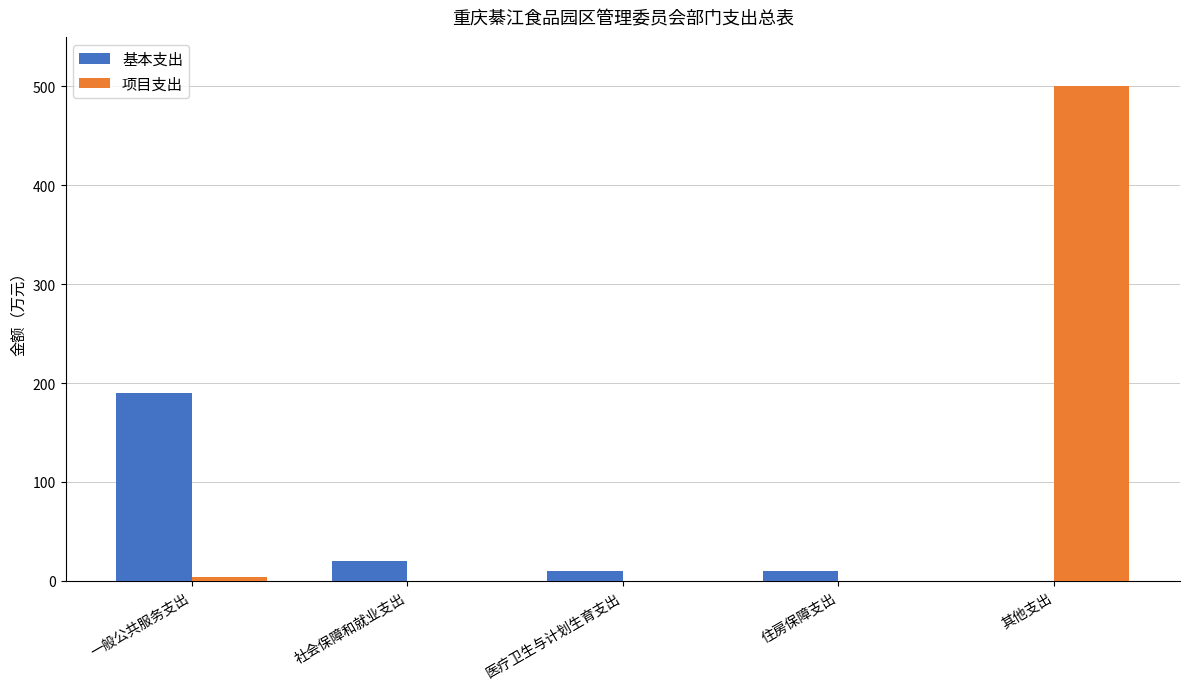

Which category has the highest value in the 项目支出 series?

其他支出